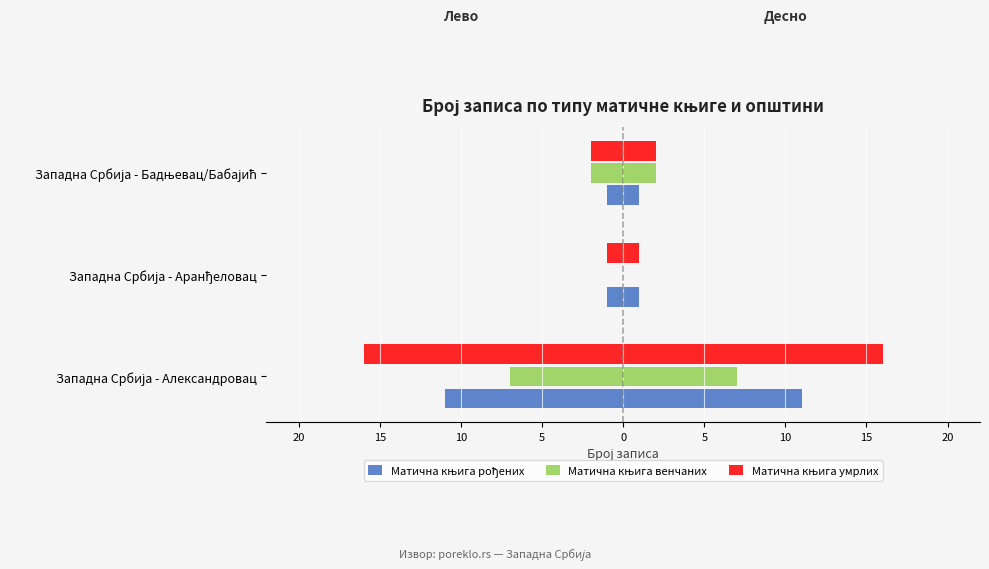

What are all the series names shown in the legend?

Матична књига рођених, Матична књига венчаних, Матична књига умрлих